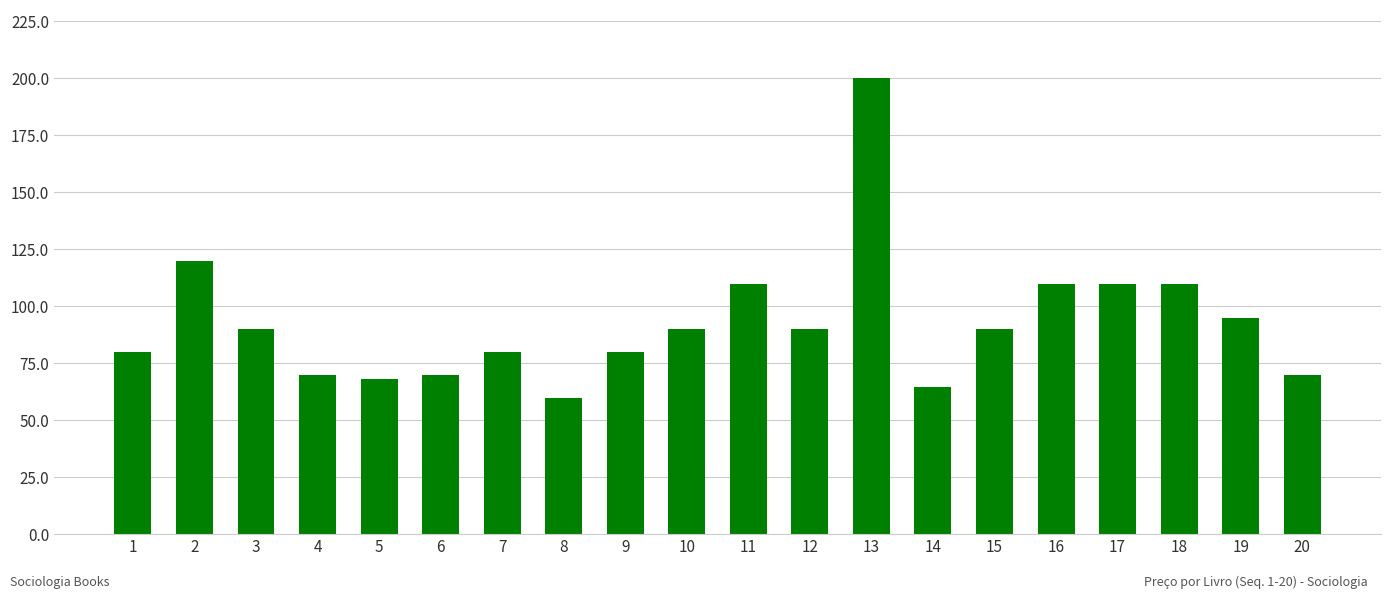

What value does the data have at 15?

89.9